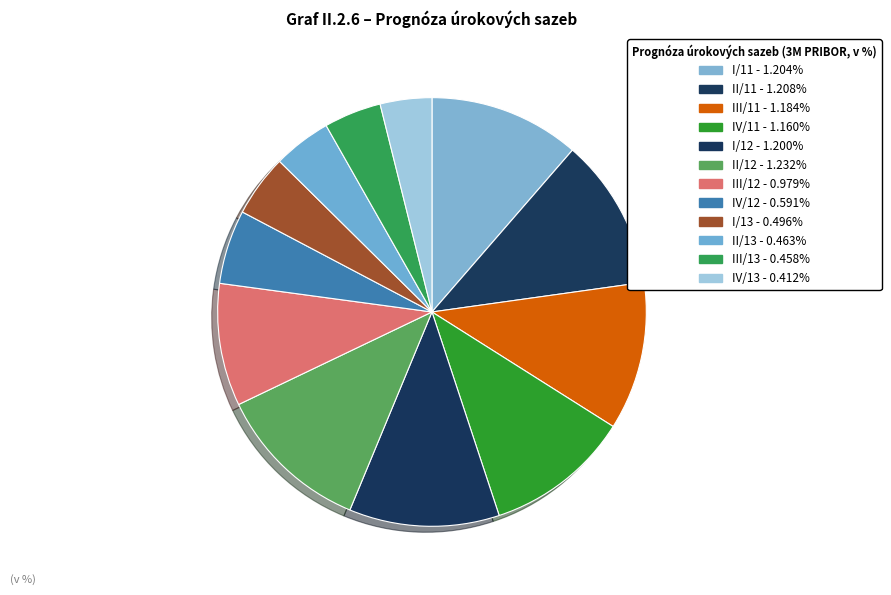

Between I/13 and I/12, which is larger?

I/12